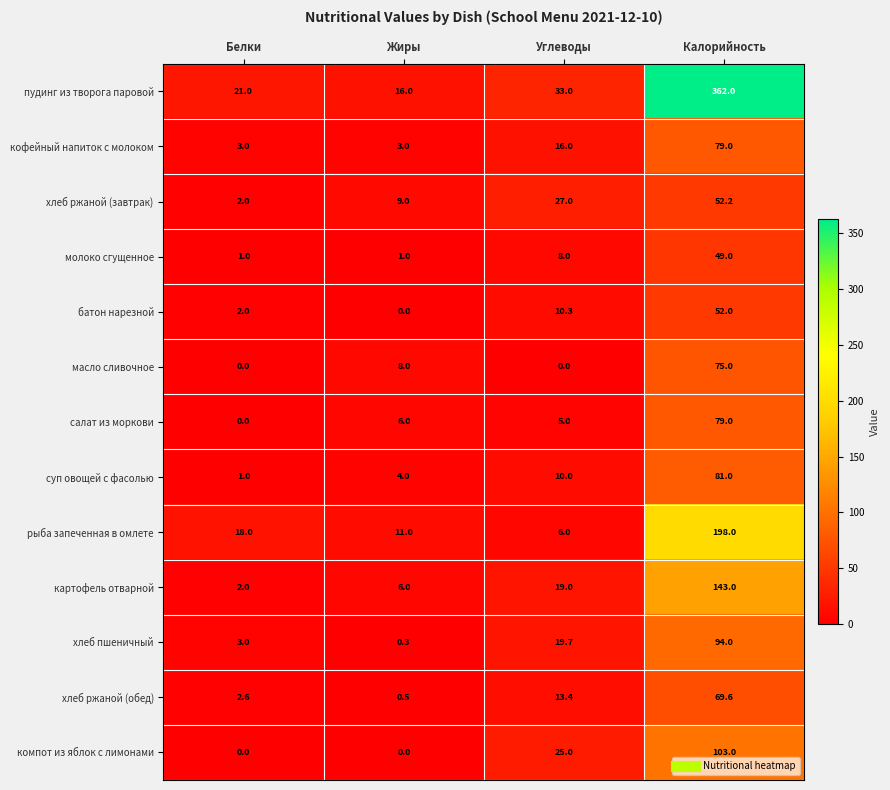

What is the minimum value for картофель отварной?

2.0